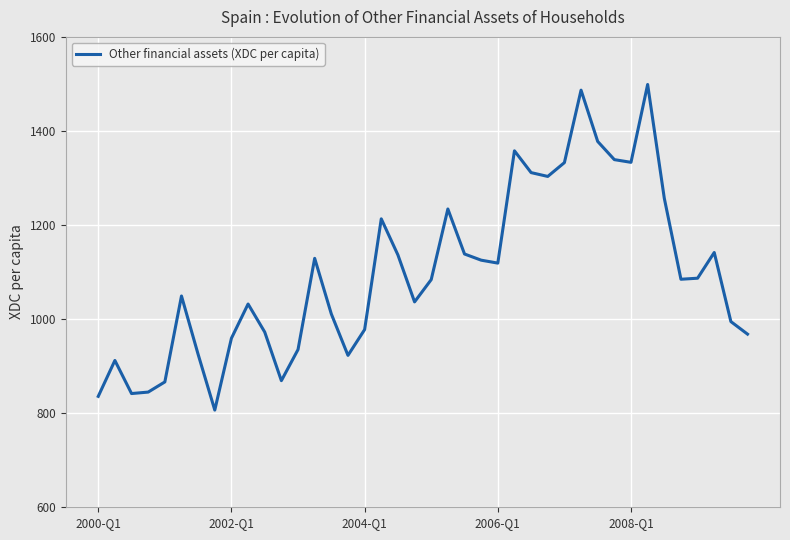

What is the smallest value displayed?

806.6